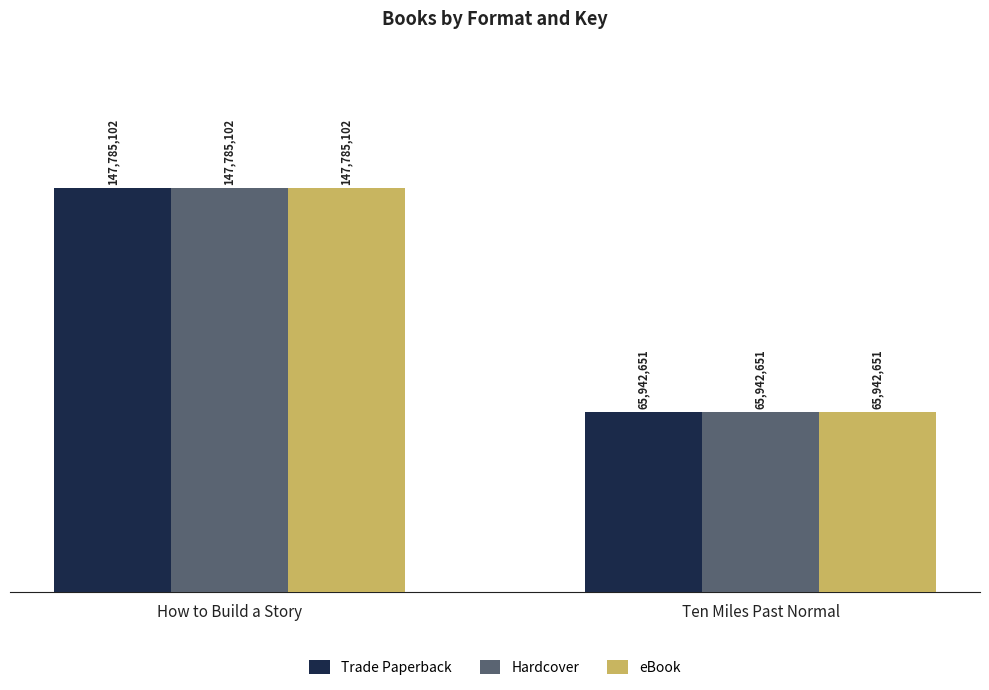

Are the bars horizontal?

No